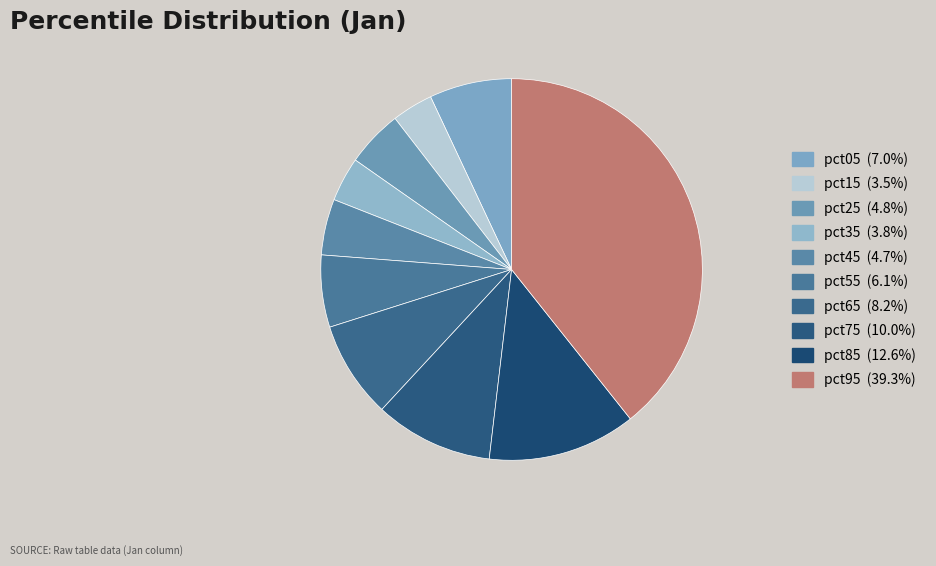

Is it true that pct35 is 4% of the pie?

True